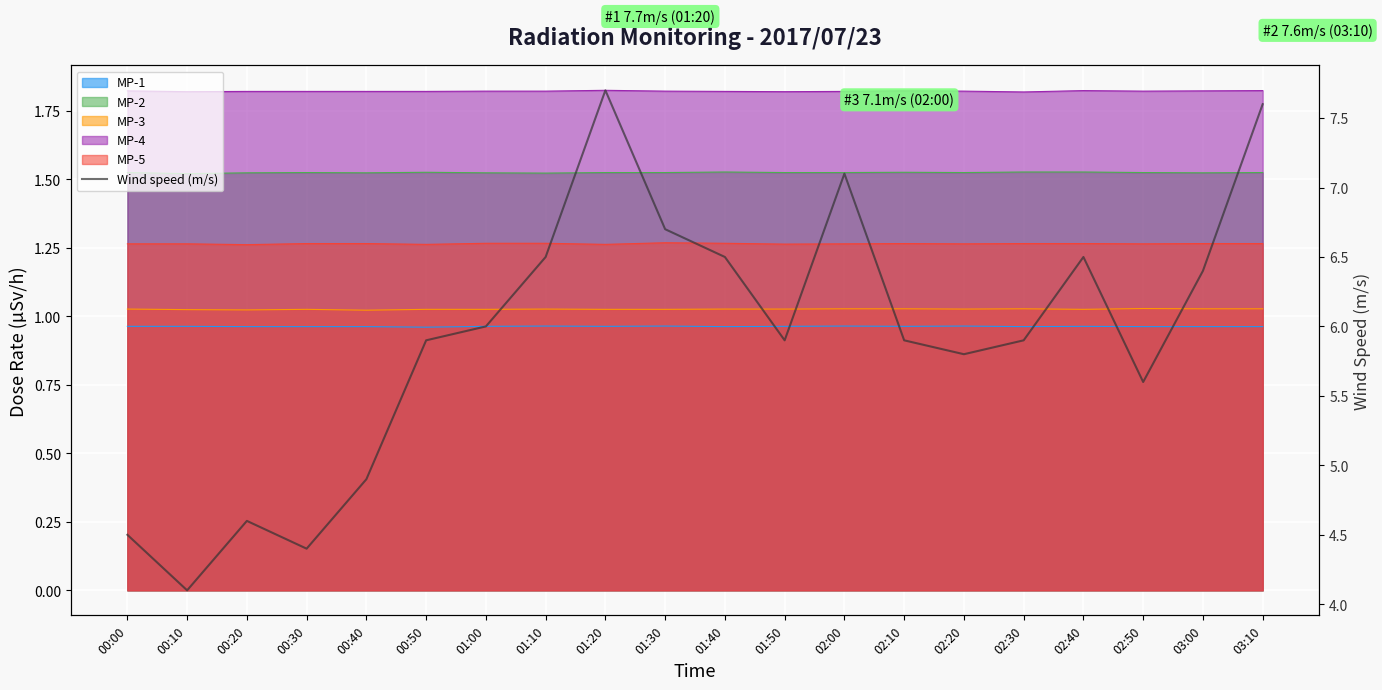

What position from the right is 00:20?

18